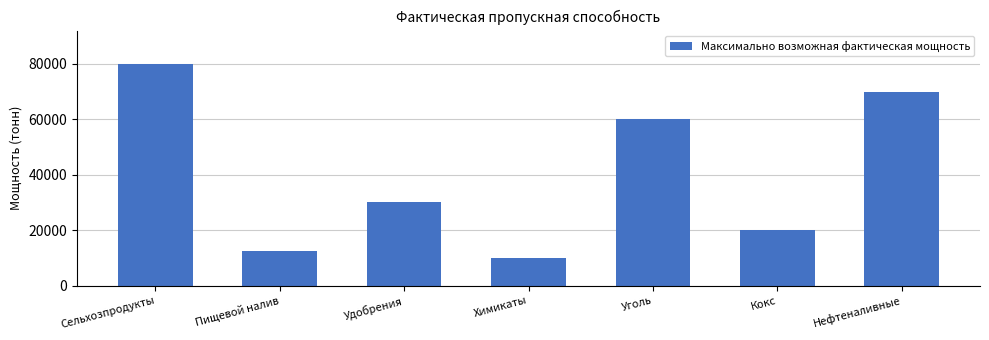

Reading right to left, list all the values displayed in this chart.

70000	20000	60000	10000	30000	12500	80000